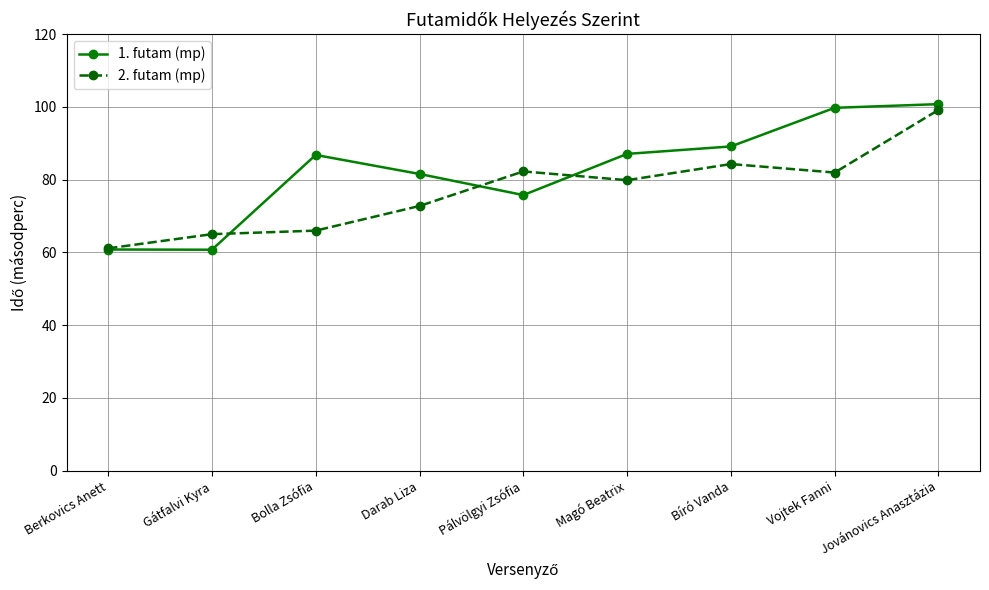

Count the number of categories in the chart.

9